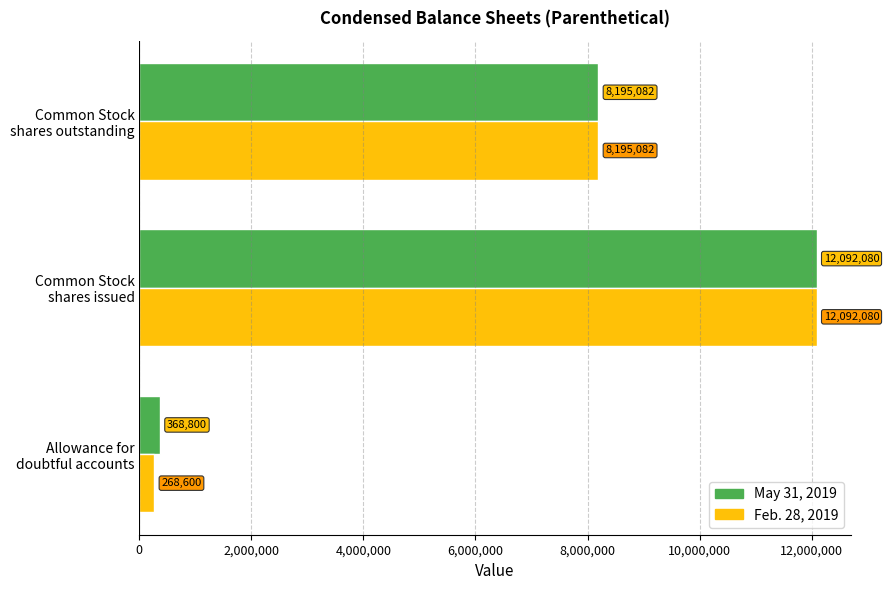

How many May 31, 2019 values are between 368800 and 12092080?

3